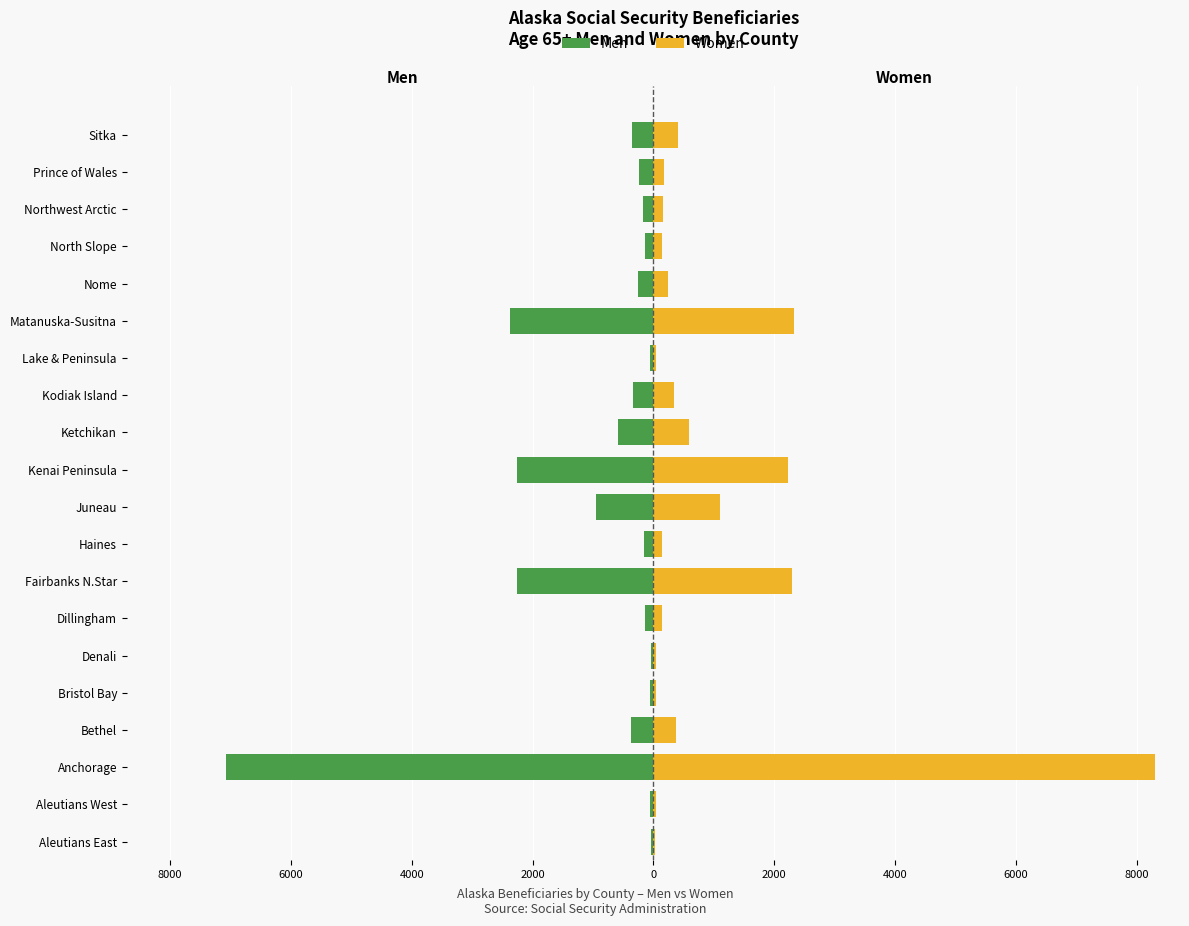

Is it true that Women equals 182 at Dillingham?

False